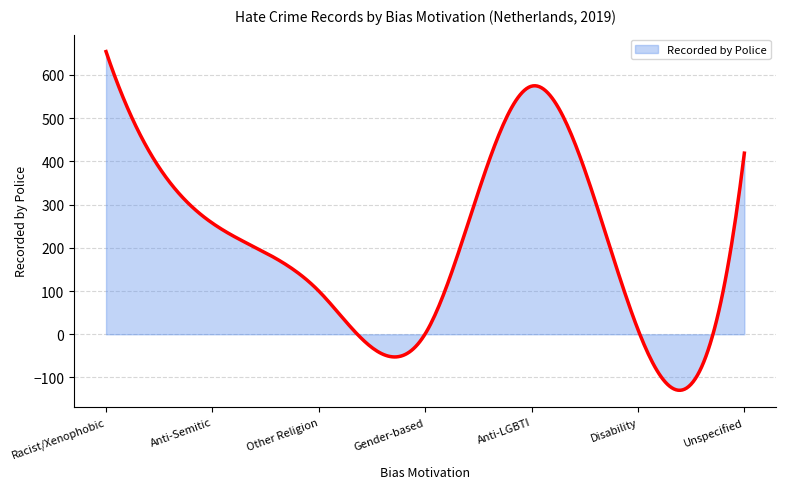

What is the maximum value shown in the chart?

654.0